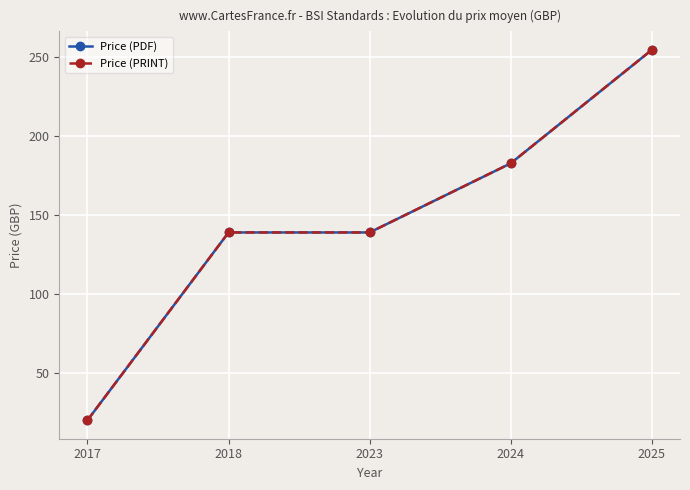

Is this an area chart (filled region under the line)?

No